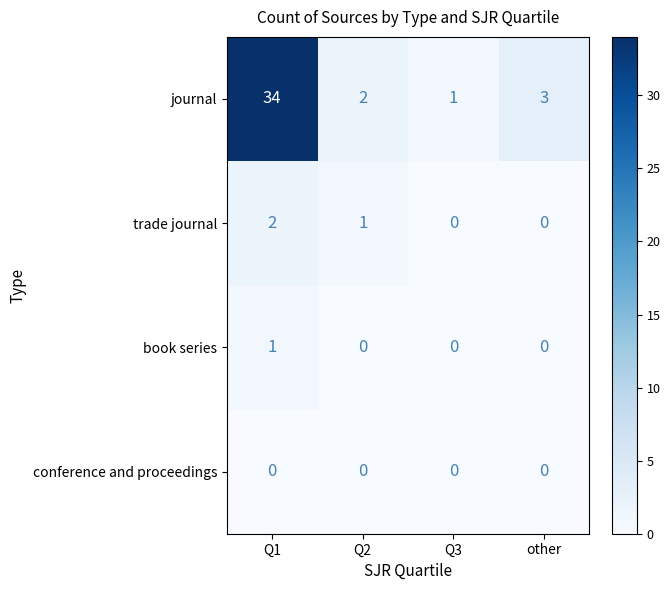

How many distinct data groups are displayed?

4